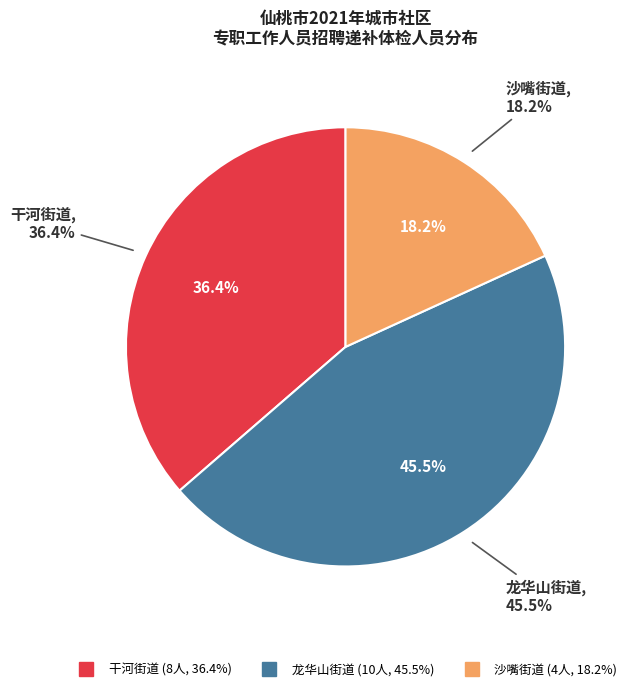

Combined, do 沙嘴街道 and 干河街道 account for over 50%?

Yes